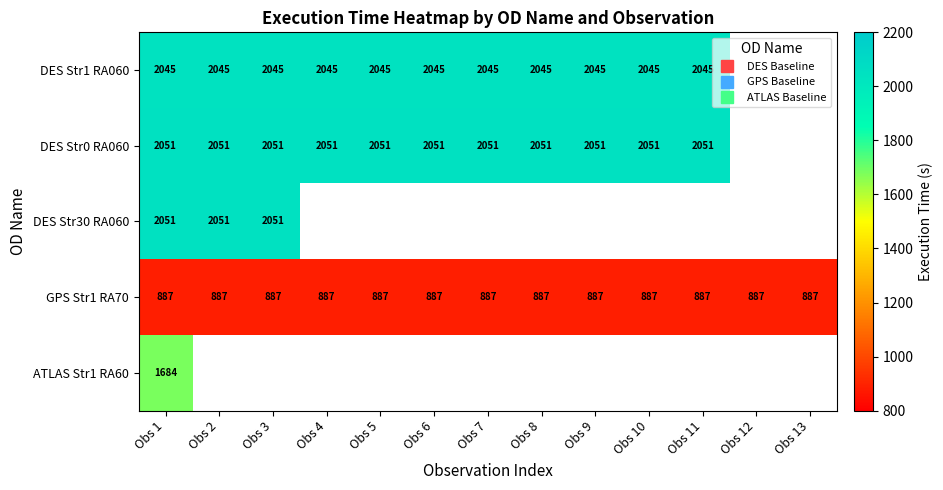

Where is ATLAS Str1 RA60 nearest to the value 1684?

Obs 1